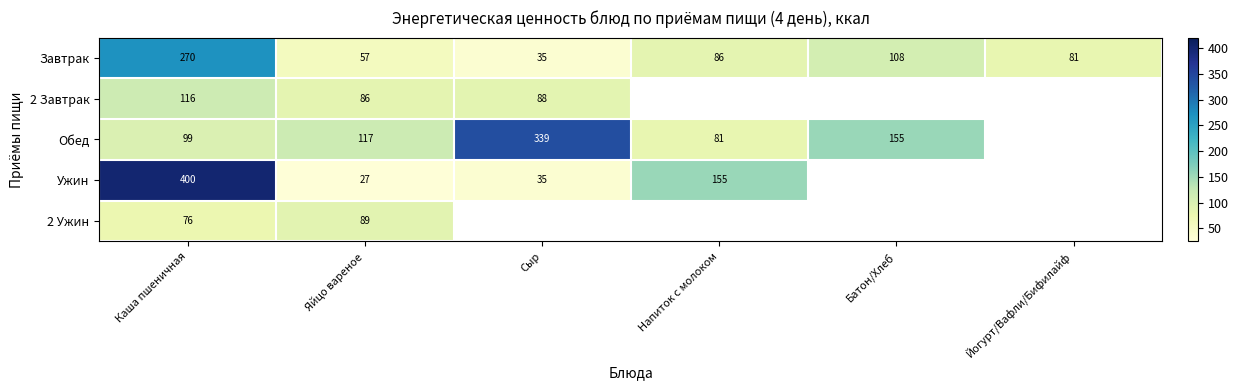

Between Батон/Хлеб and Йогурт/Вафли/Бифилайф, which is larger?

Батон/Хлеб